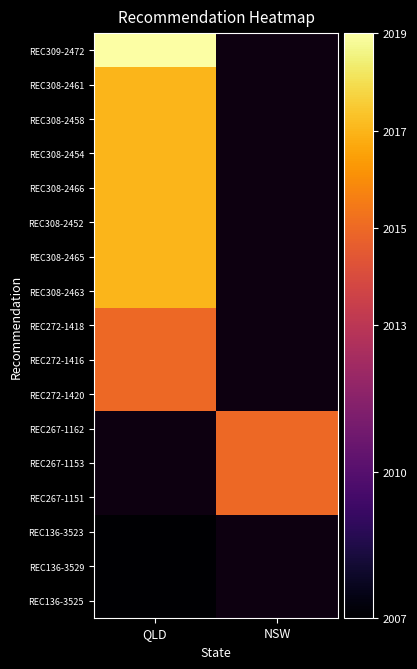

Count the number of data series in this chart.

17